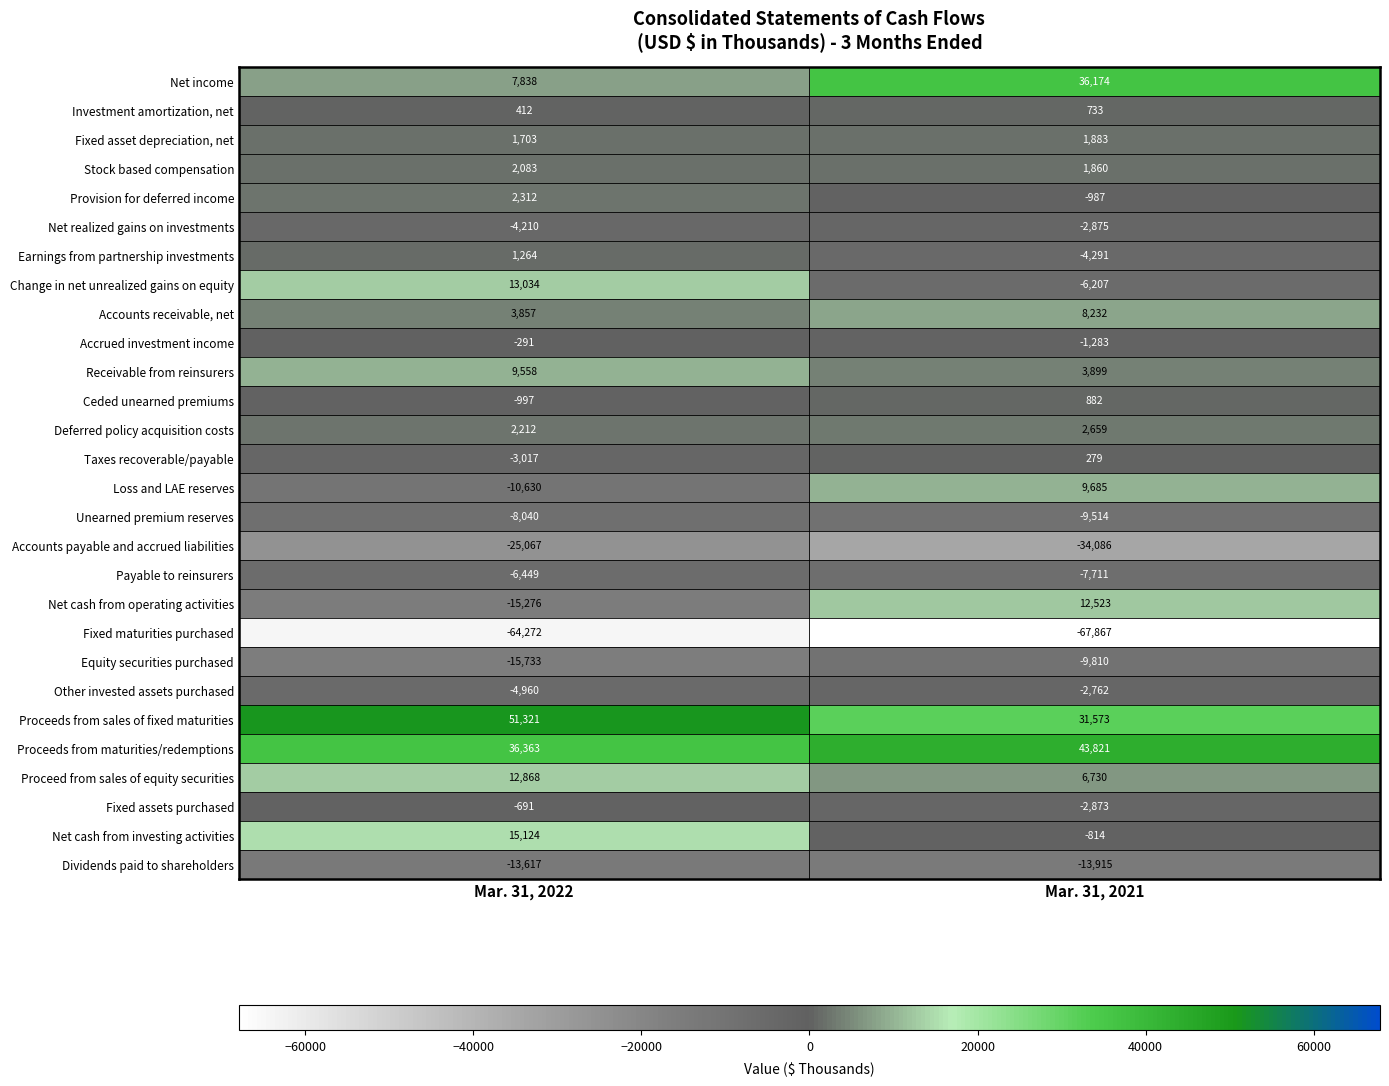

Rank the series at Mar. 31, 2021 from lowest to highest value.

Fixed maturities purchased, Accounts payable and accrued liabilities, Dividends paid to shareholders, Equity securities purchased, Unearned premium reserves, Payable to reinsurers, Change in net unrealized gains on equity, Earnings from partnership investments, Net realized gains on investments, Fixed assets purchased, Other invested assets purchased, Accrued investment income, Provision for deferred income, Net cash from investing activities, Taxes recoverable/payable, Investment amortization, net, Ceded unearned premiums, Stock based compensation, Fixed asset depreciation, net, Deferred policy acquisition costs, Receivable from reinsurers, Proceed from sales of equity securities, Accounts receivable, net, Loss and LAE reserves, Net cash from operating activities, Proceeds from sales of fixed maturities, Net income, Proceeds from maturities/redemptions